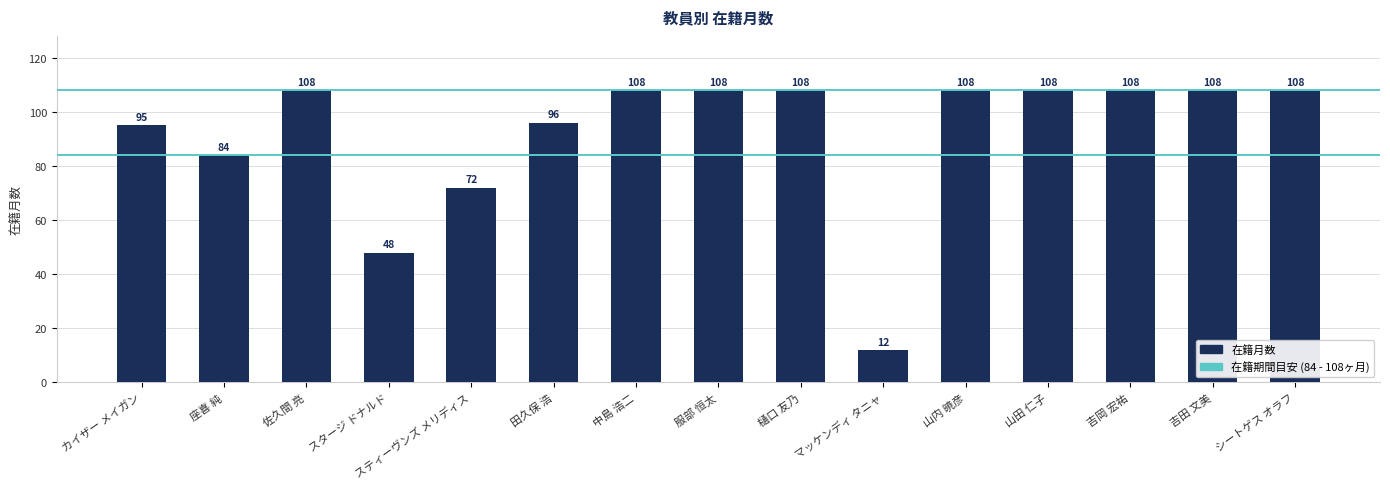

What is the difference between the second highest and second lowest values?

60